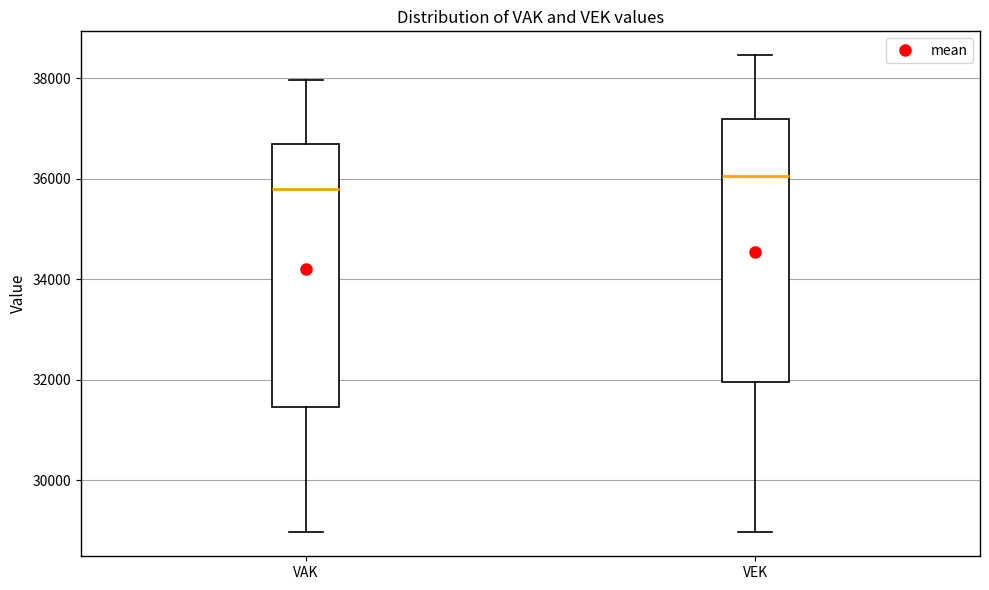

Reading left to right, transcribe this box plot: for each box, give where its median line is, the range the box spans, and where its two whiskers end, as read against the y-axis. The values are not printed on the chart, so give them approximately, as read against the axis.

VAK: median 35800, box 31400 to 36800, whiskers 29000 to 38000
VEK: median 36000, box 32000 to 37200, whiskers 29000 to 38400